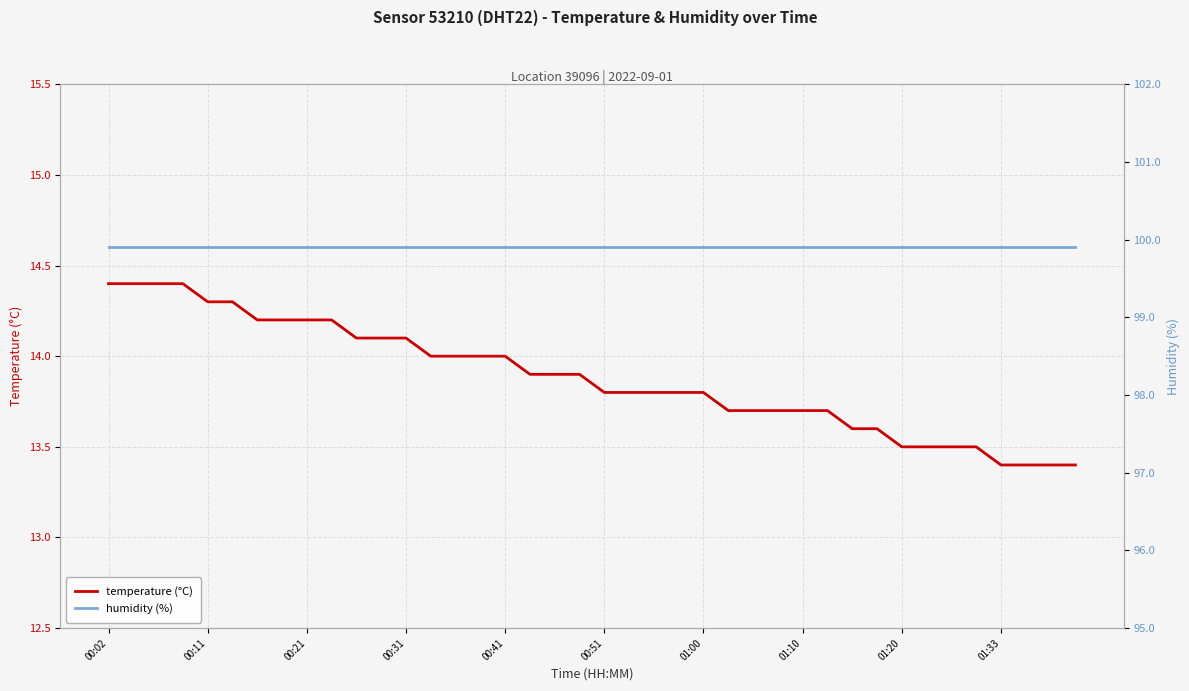

At which label does humidity (%) reach its peak?

00:02